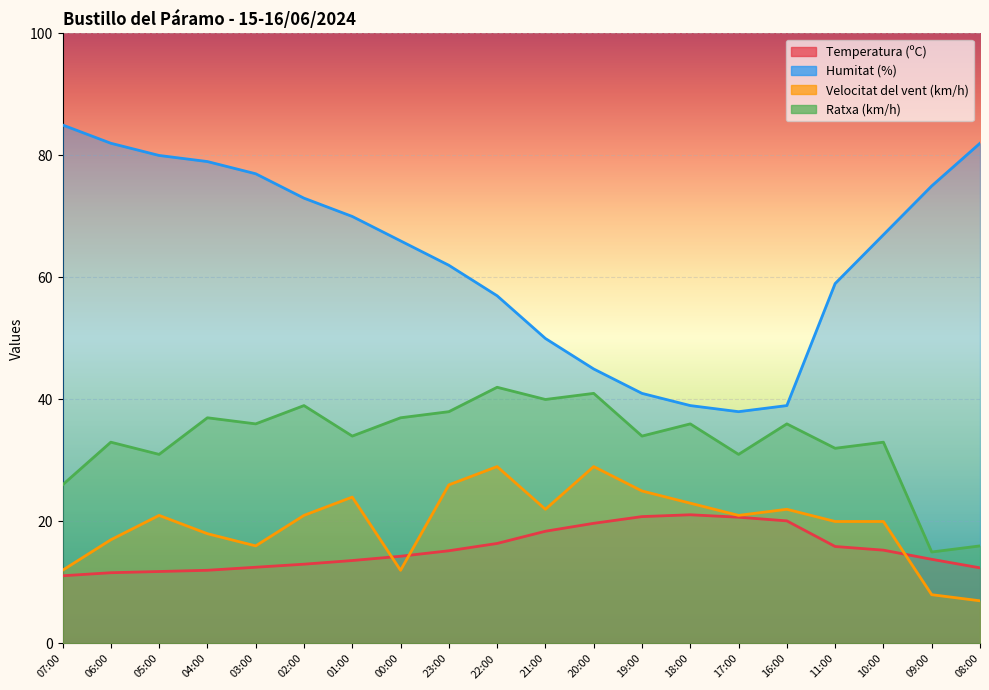

Reading left to right, transcribe all the data shown in this chart.

Temperatura (ºC): 11.1	11.6	11.8	12.0	12.5	13.0	13.6	14.3	15.2	16.4	18.4	19.7	20.8	21.1	20.7	20.1	15.9	15.3	13.8	12.4
Humitat (%): 85.0	82.0	80.0	79.0	77.0	73.0	70.0	66.0	62.0	57.0	50.0	45.0	41.0	39.0	38.0	39.0	59.0	67.0	75.0	82.0
Velocitat del vent (km/h): 12.0	17.0	21.0	18.0	16.0	21.0	24.0	12.0	26.0	29.0	22.0	29.0	25.0	23.0	21.0	22.0	20.0	20.0	8.0	7.0
Ratxa (km/h): 26.0	33.0	31.0	37.0	36.0	39.0	34.0	37.0	38.0	42.0	40.0	41.0	34.0	36.0	31.0	36.0	32.0	33.0	15.0	16.0